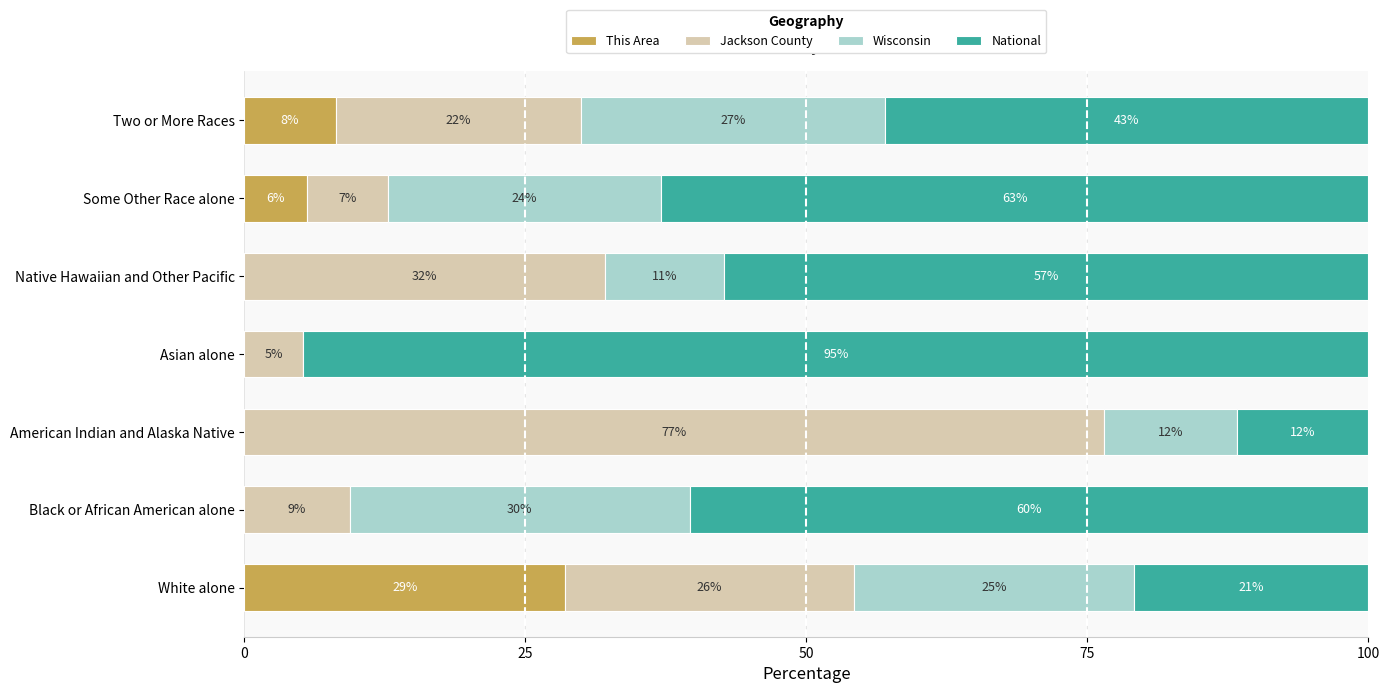

What is the difference between the maximum and second lowest values in the National series?

73.9